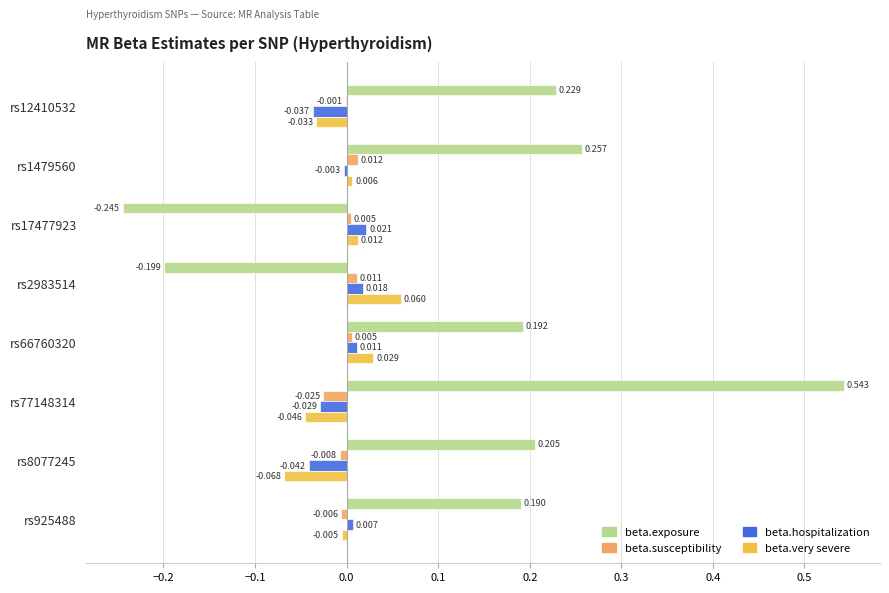

Between rs12410532 and rs2983514, which series saw the biggest shift?

beta.exposure